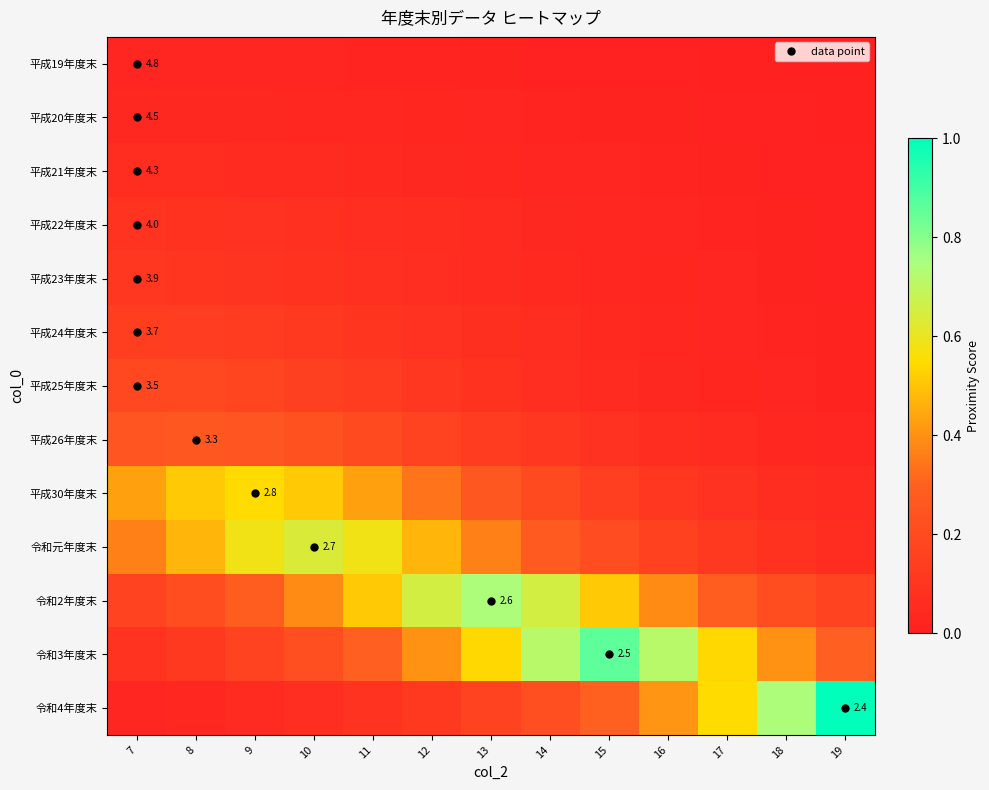

What is the difference between the highest and lowest values at 9?

0.6